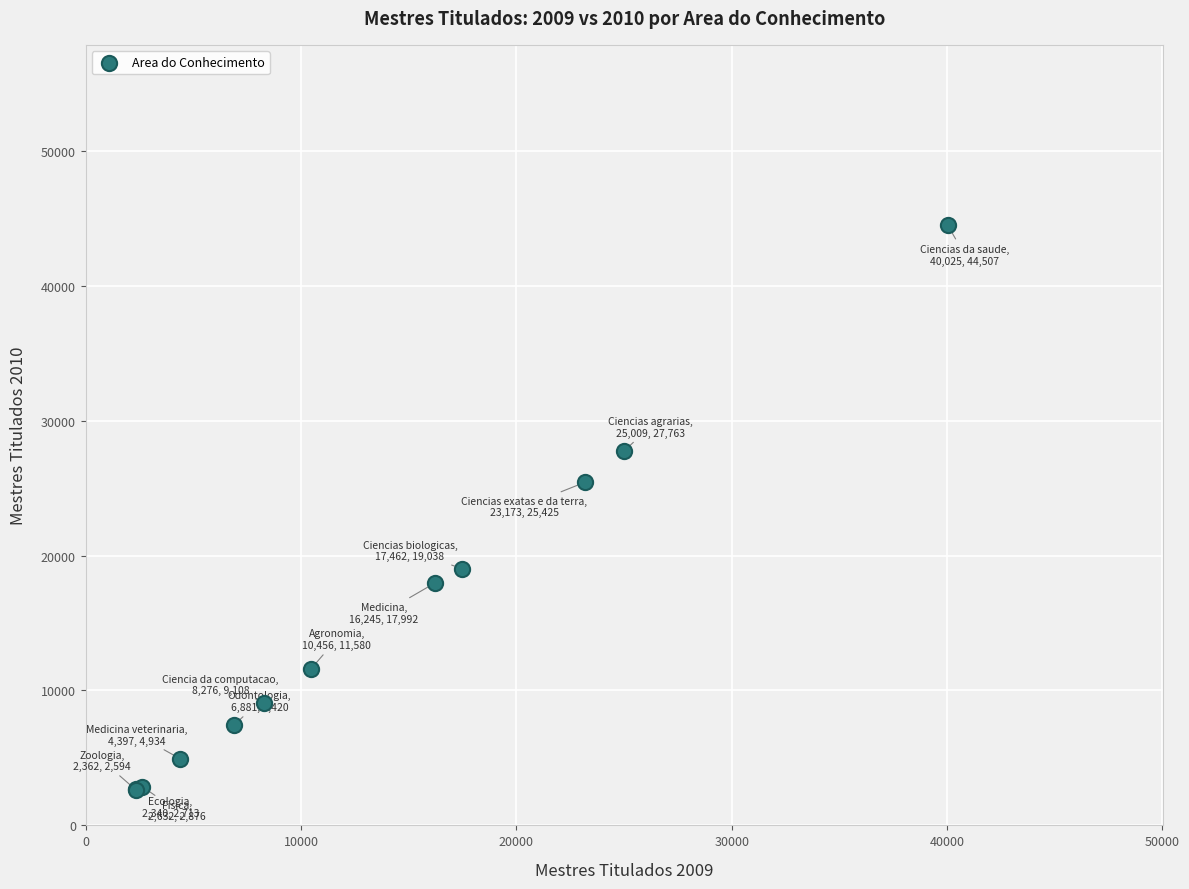

What Y value in the scatter plot is closest to 23550?

25425